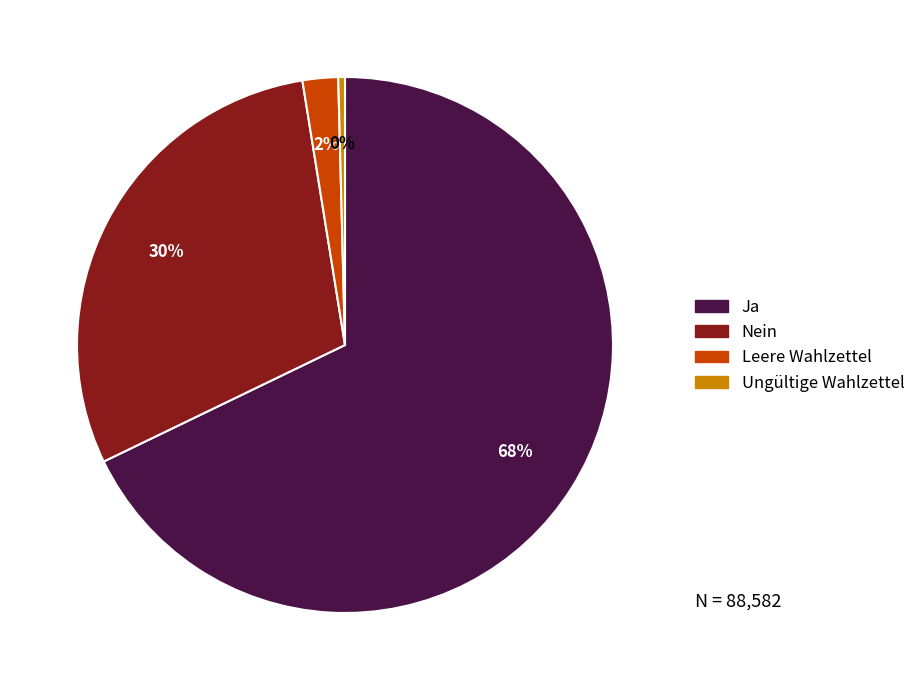

Is there any slice that represents more than half of the pie?

Yes